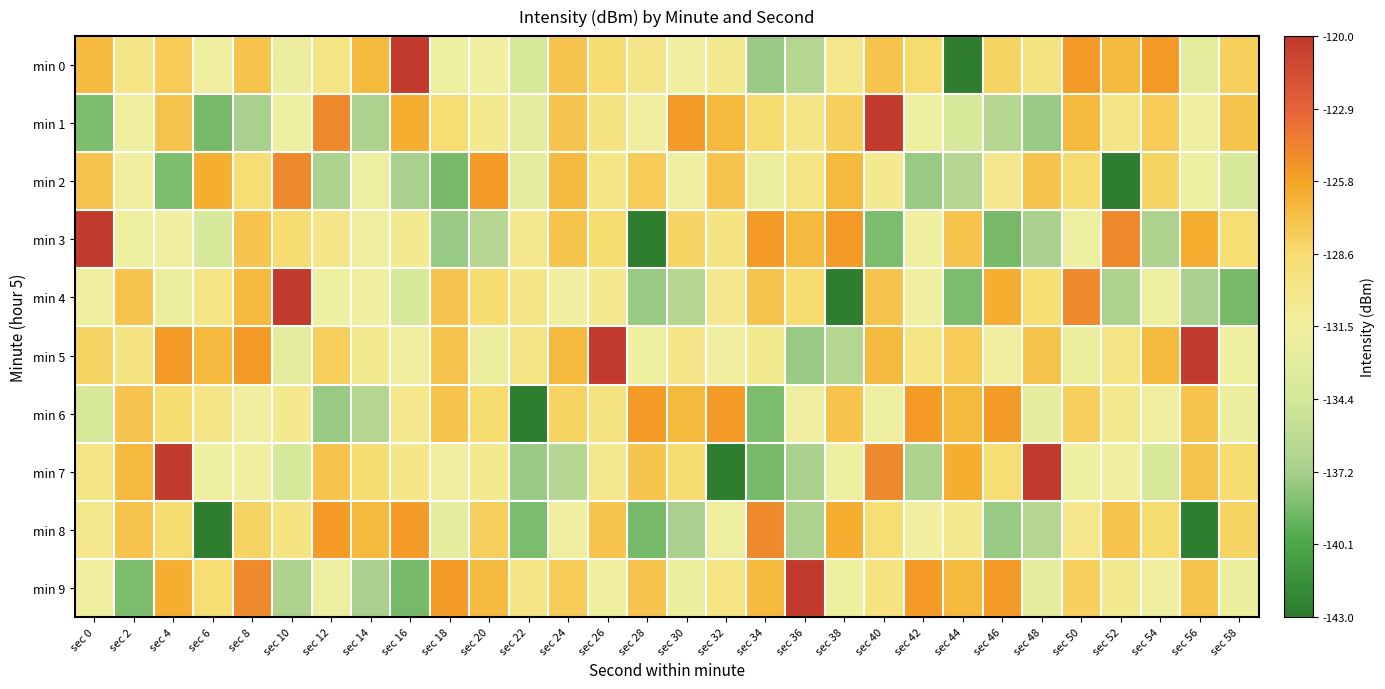

What is the total value across all series at sec 22?

-1338.6